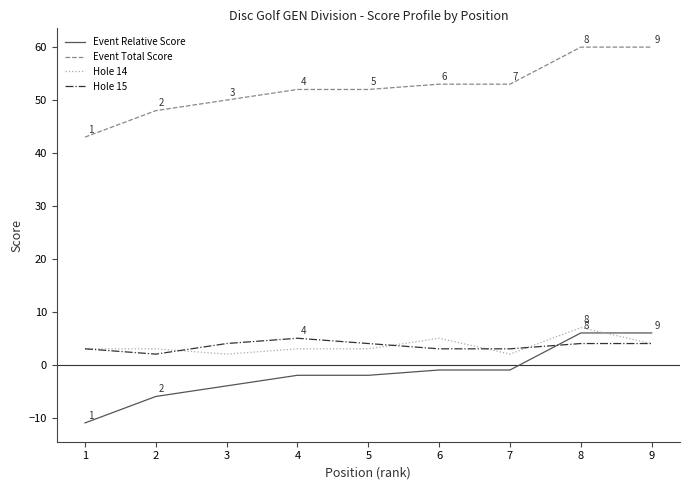

True or false: Event Relative Score and Hole 14 intersect in this chart.

True